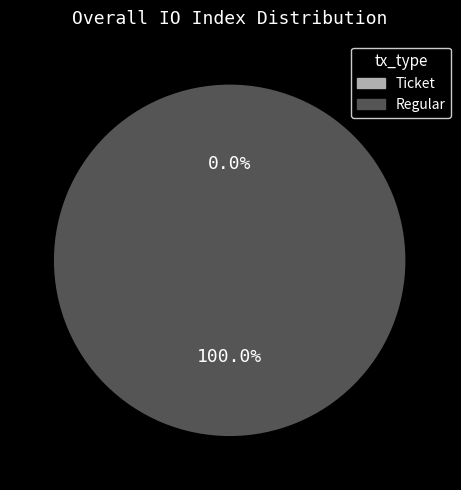

Is it true that Regular is 100% of the pie?

True